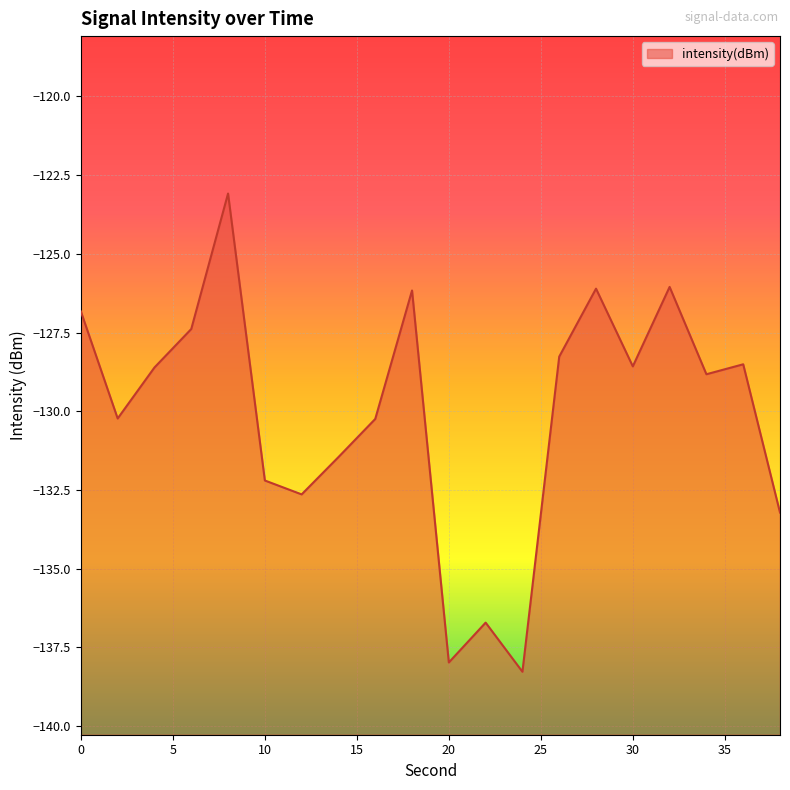

What is the difference between the maximum and minimum values?

15.2